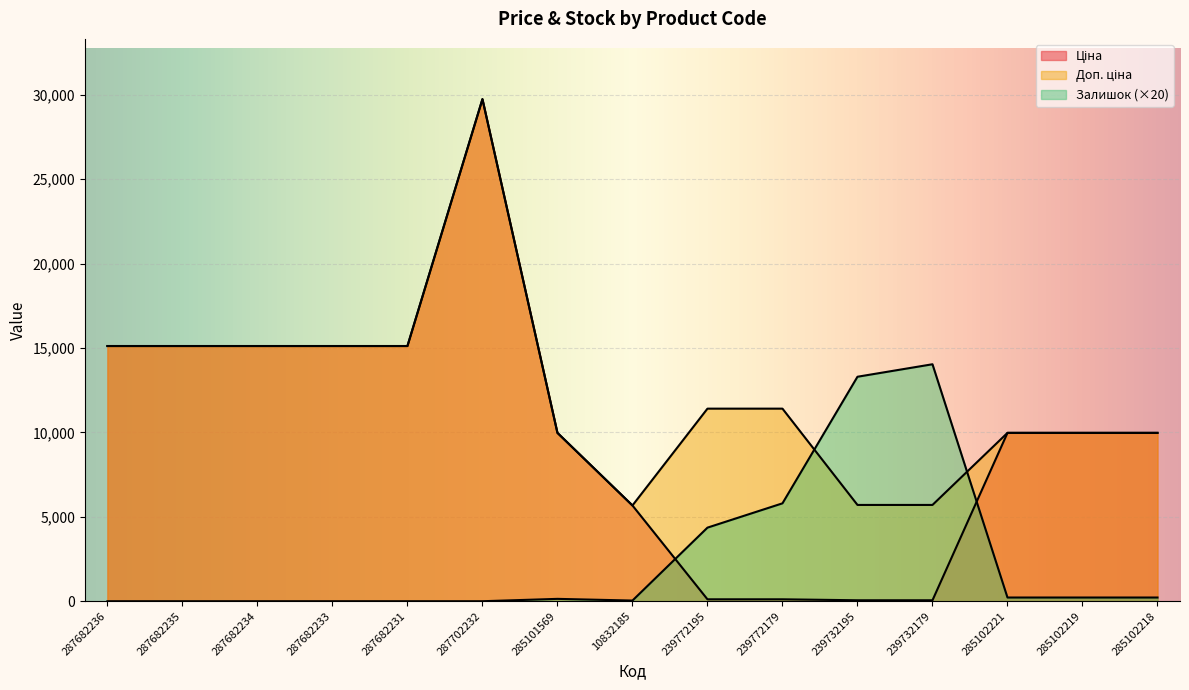

At how many categories does at least one series exceed 17772?

1